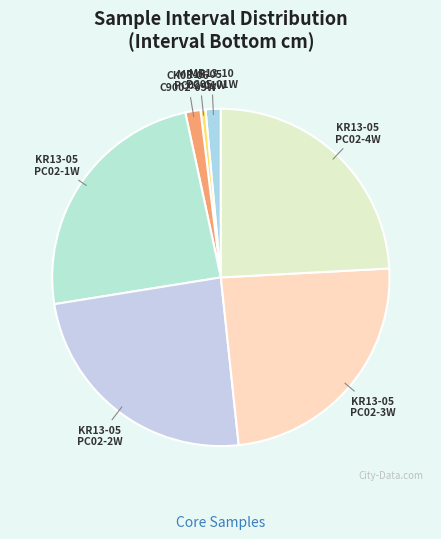

Between MR13-10 PC05-01W and KR13-05 PC02-3W, which is larger?

KR13-05 PC02-3W